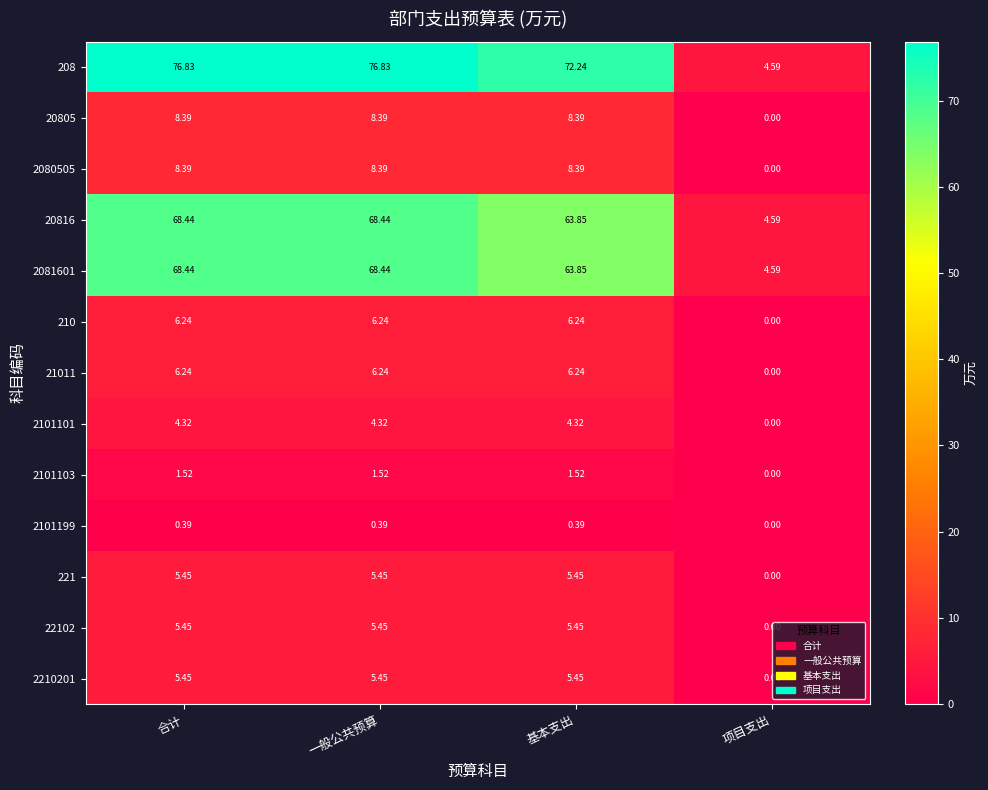

Where is 2081601 nearest to the value 36?

基本支出